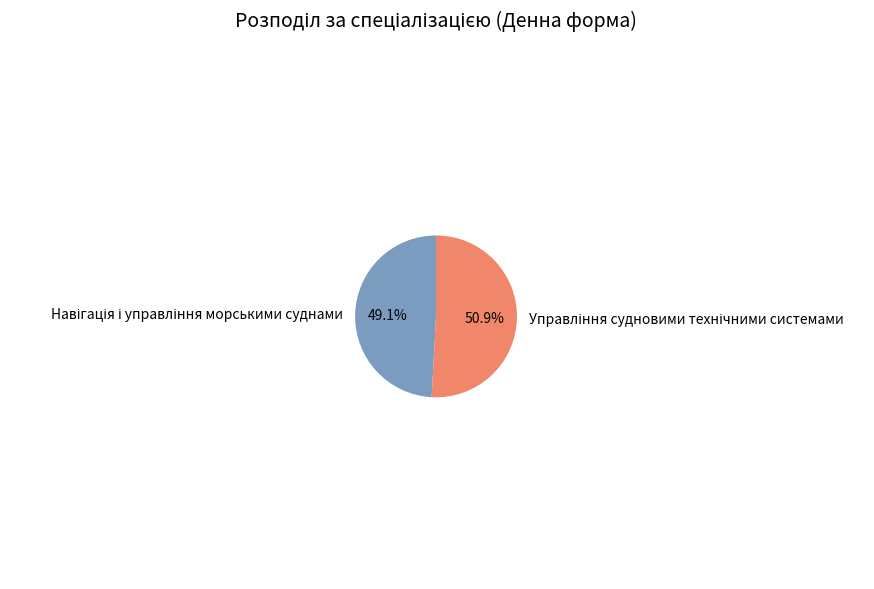

Is there any slice that represents more than half of the pie?

Yes